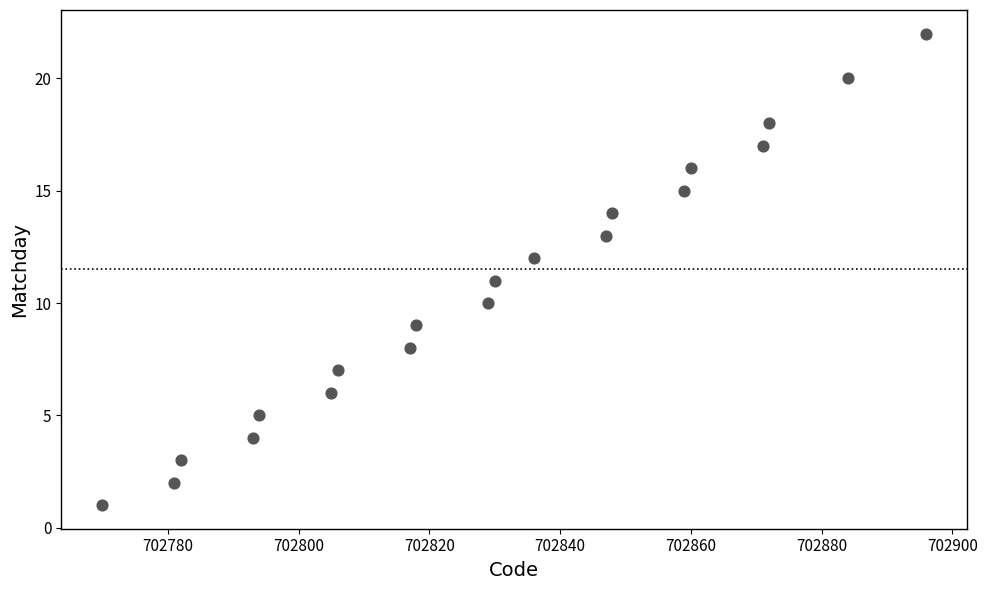

What is the range of X values (max minus min)?

126